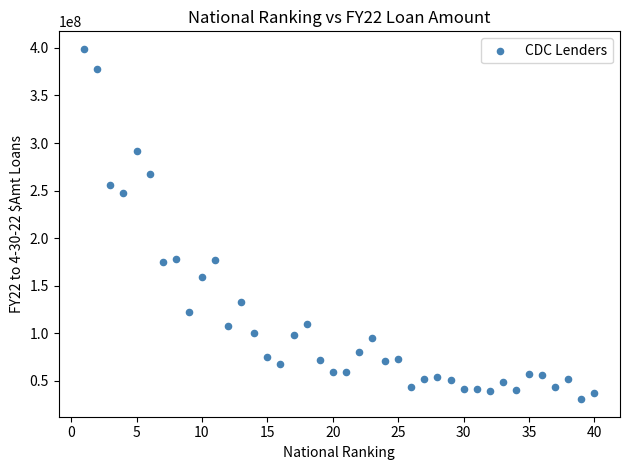

What Y value in the scatter plot is closest to 214778000?

247559000